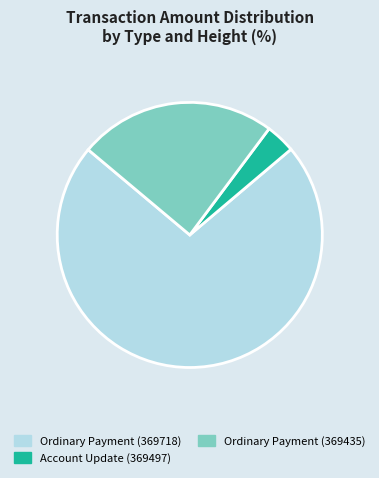

True or false: Ordinary Payment (369435) accounts for 13% of the total.

False